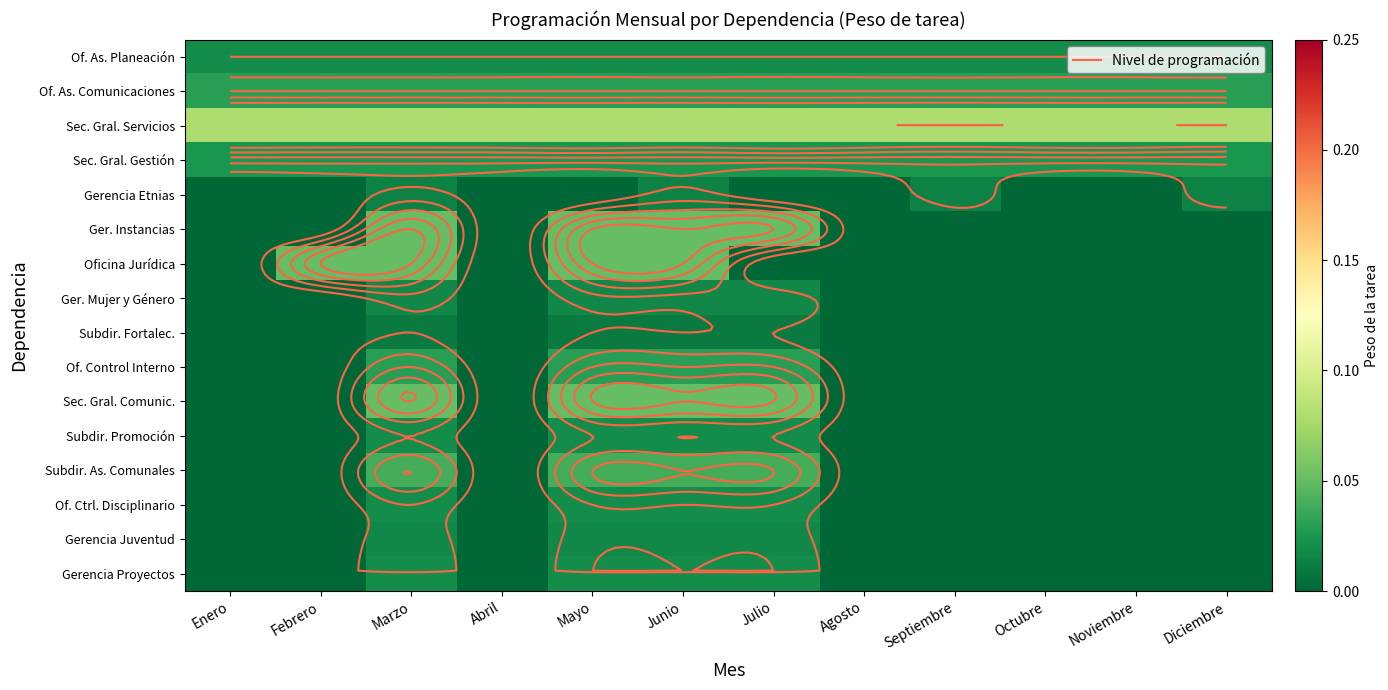

How many categories are shown in the chart?

12